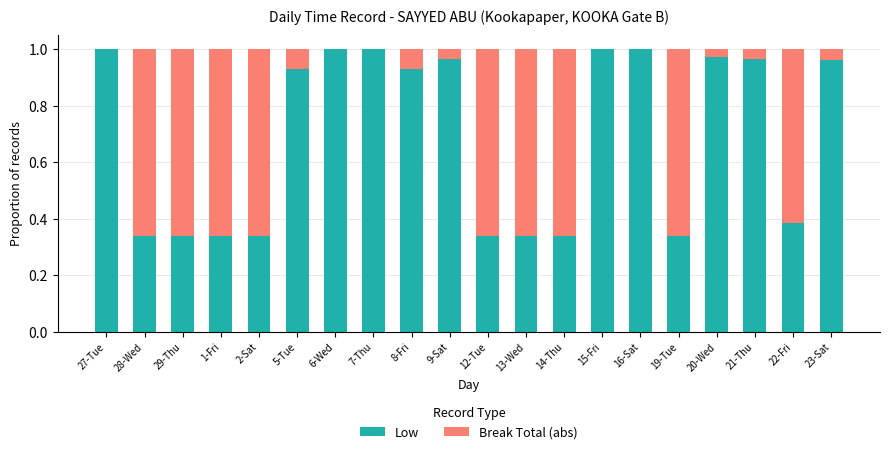

What is the sum of the Low values at 21-Thu and 23-Sat?

1.9